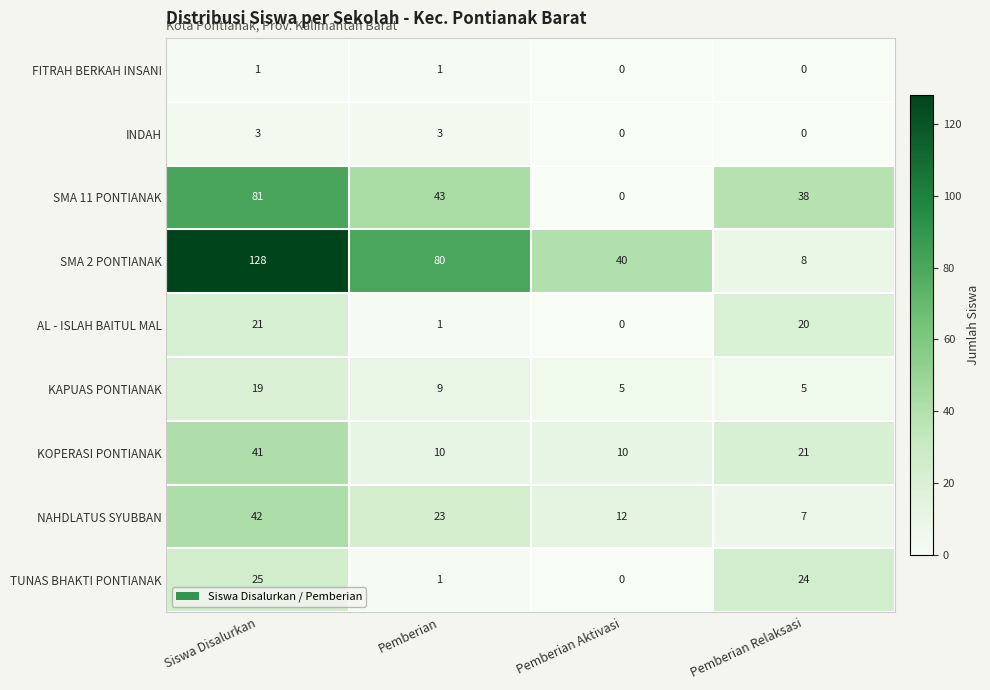

The SMA 11 PONTIANAK series shows 24 at Pemberian Relaksasi. True or false?

False